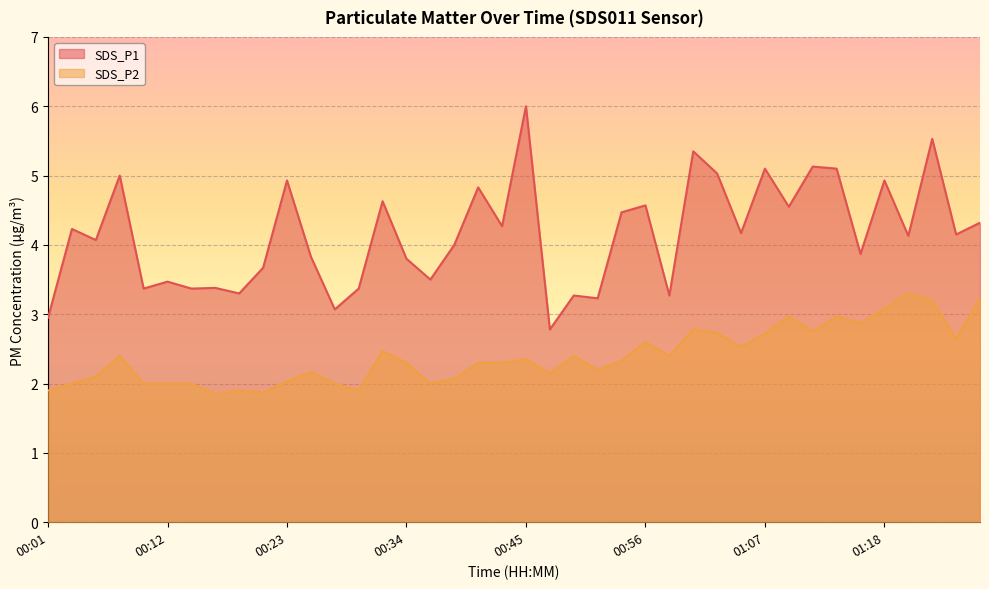

What is the sum of all SDS_P1 values?

166.0